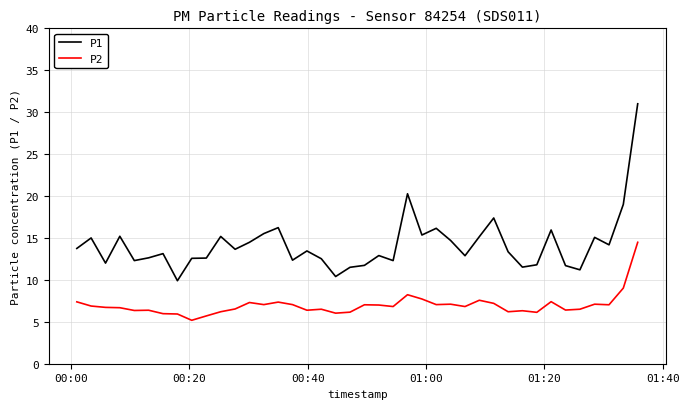

What is the highest value of the P1 series?

31.0